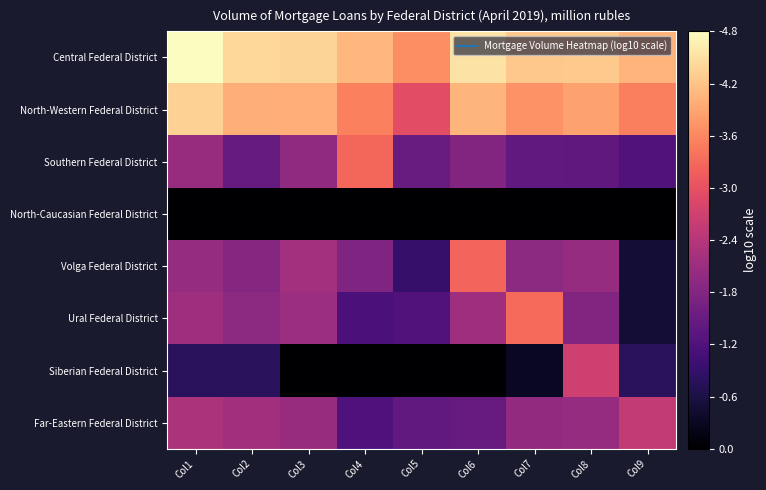

What is the total value across all series at Col6?

17.2